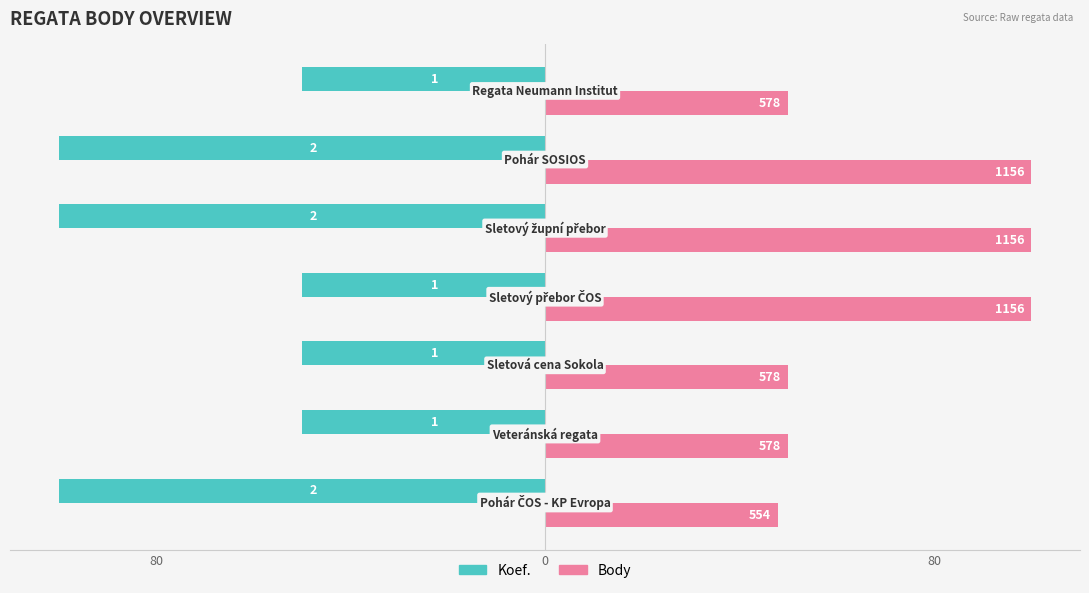

Rank the series by their average value, from highest to lowest.

Body, Koef.